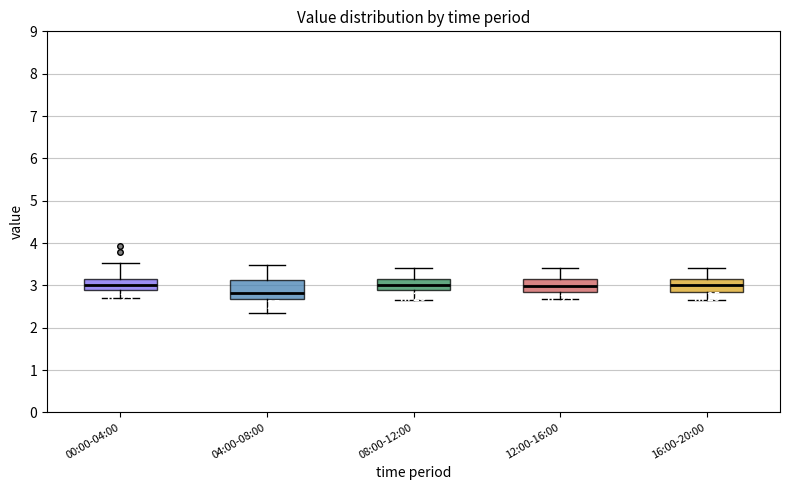

Which box is the tallest, from its lower edge to its upper edge?

04:00-08:00